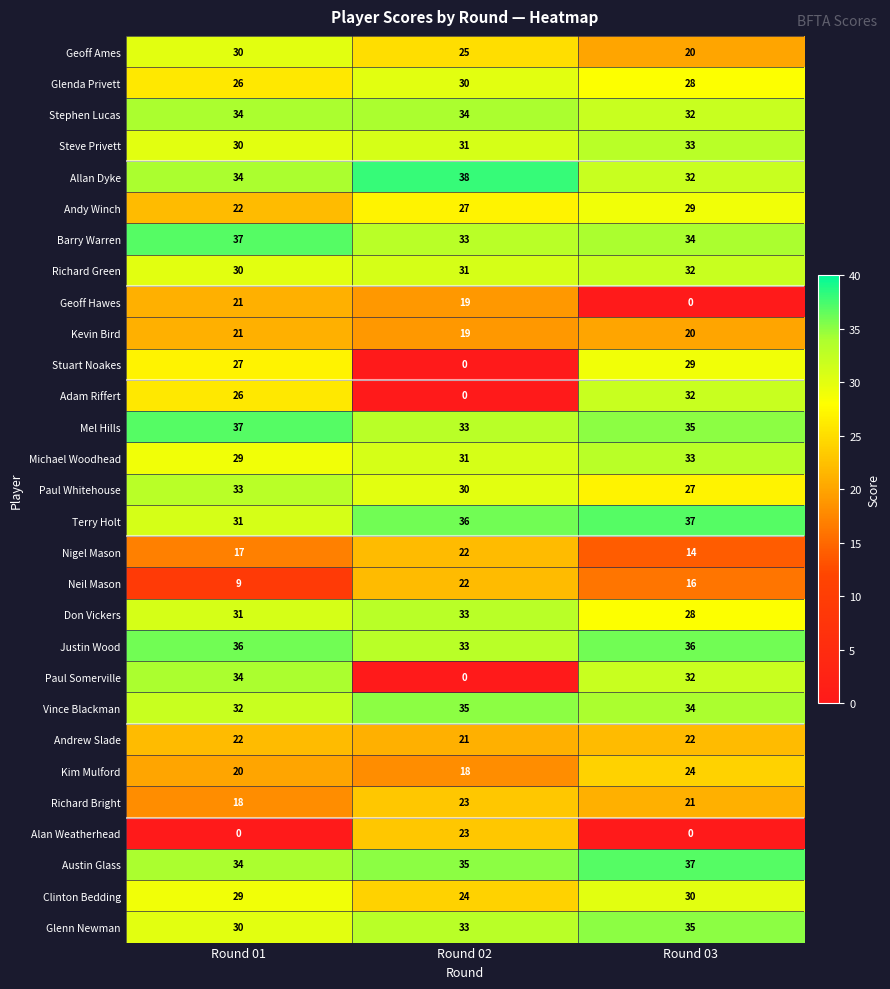

How many values in the Austin Glass series are below 35?

1